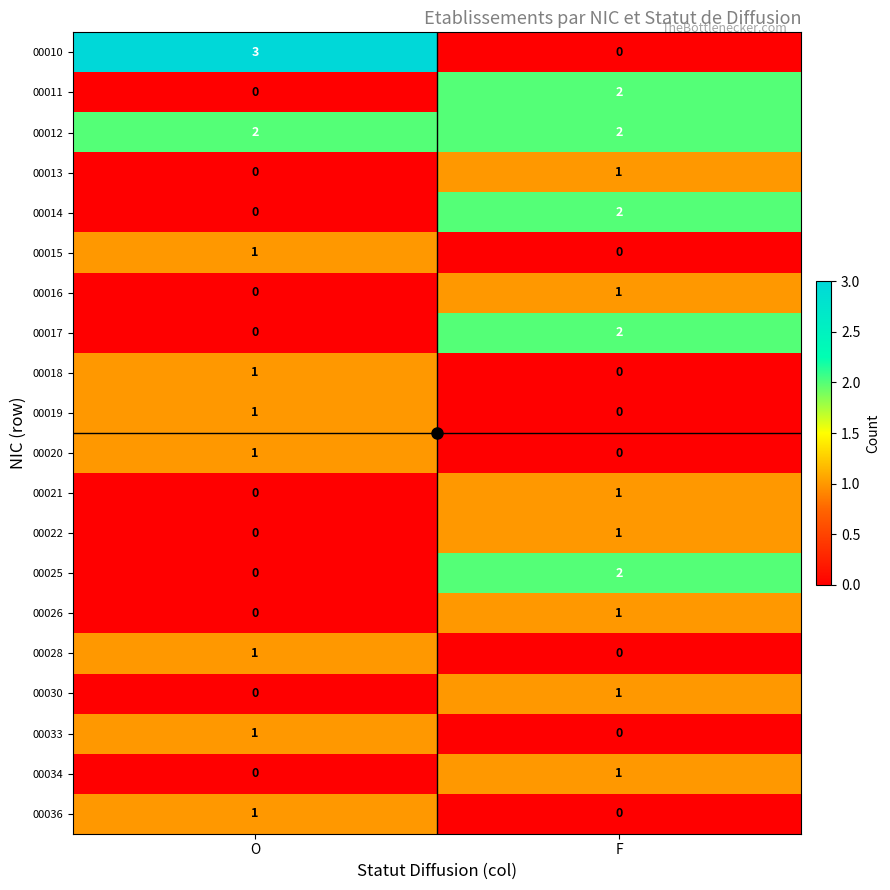

What is the total value across all series at O?

12